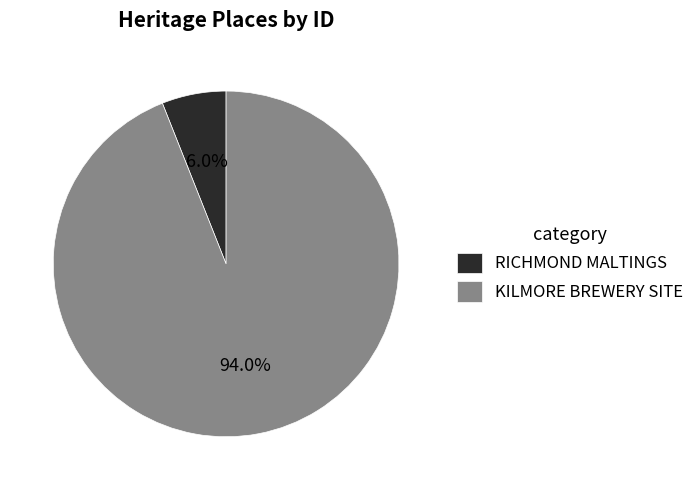

Which category has the biggest portion of the pie?

KILMORE BREWERY SITE